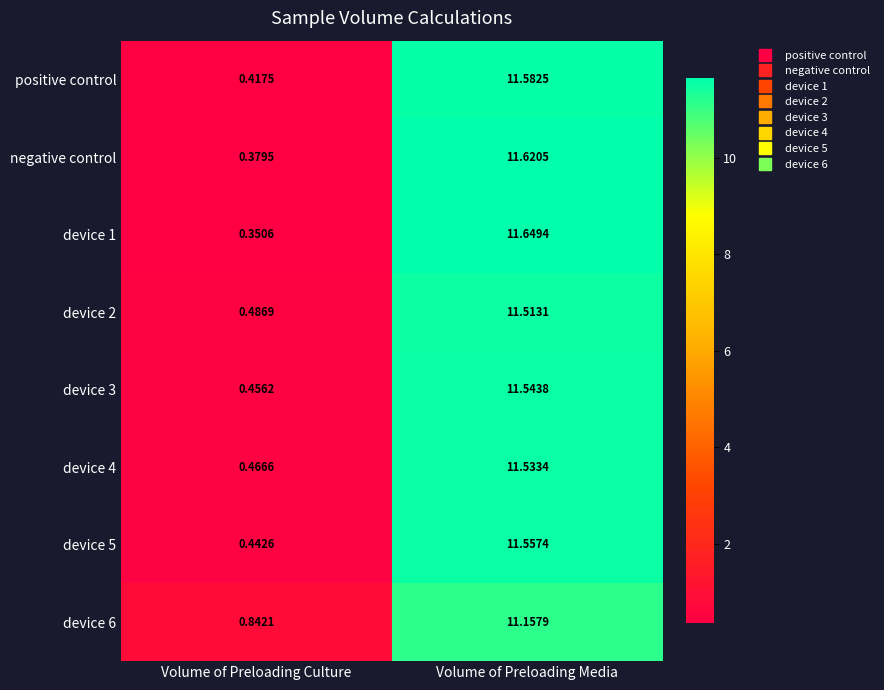

Rank the categories by device 5 value from highest to lowest.

Volume of Preloading Media, Volume of Preloading Culture